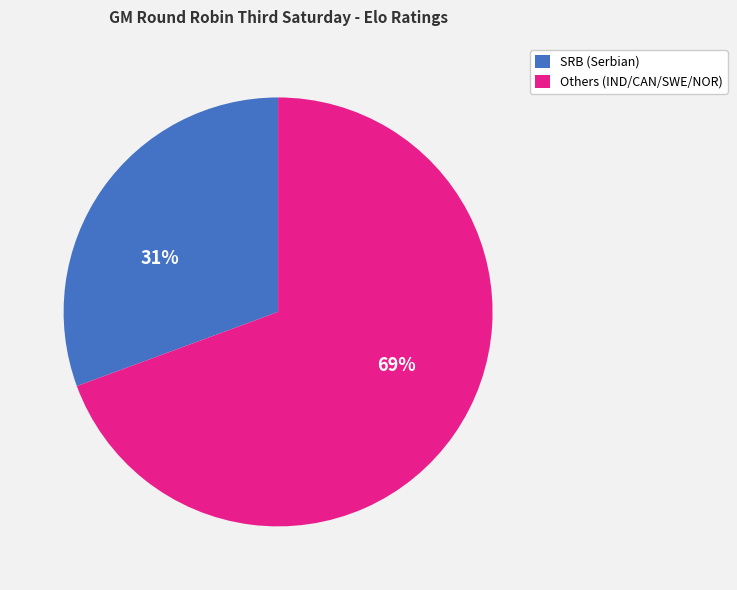

What is the ratio of the value at SRB (Serbian) to the value at Others (IND/CAN/SWE/NOR)?

0.4